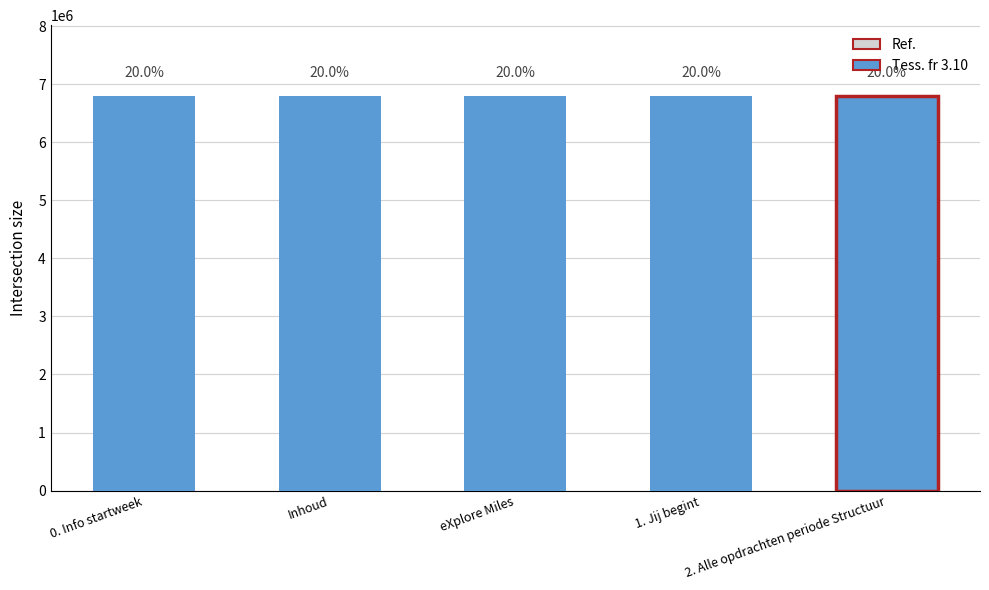

The chart shows a value of 11465812 at 0. Info startweek. True or false?

False